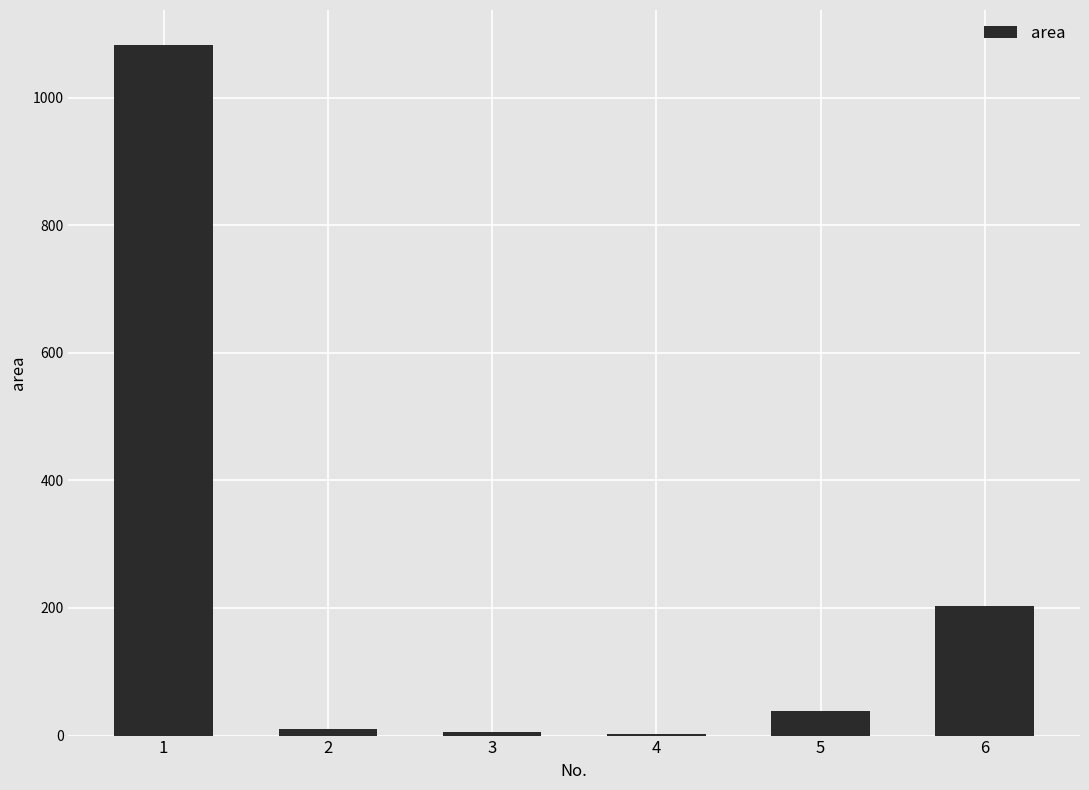

Is it true that the value at 5 is 38?

True